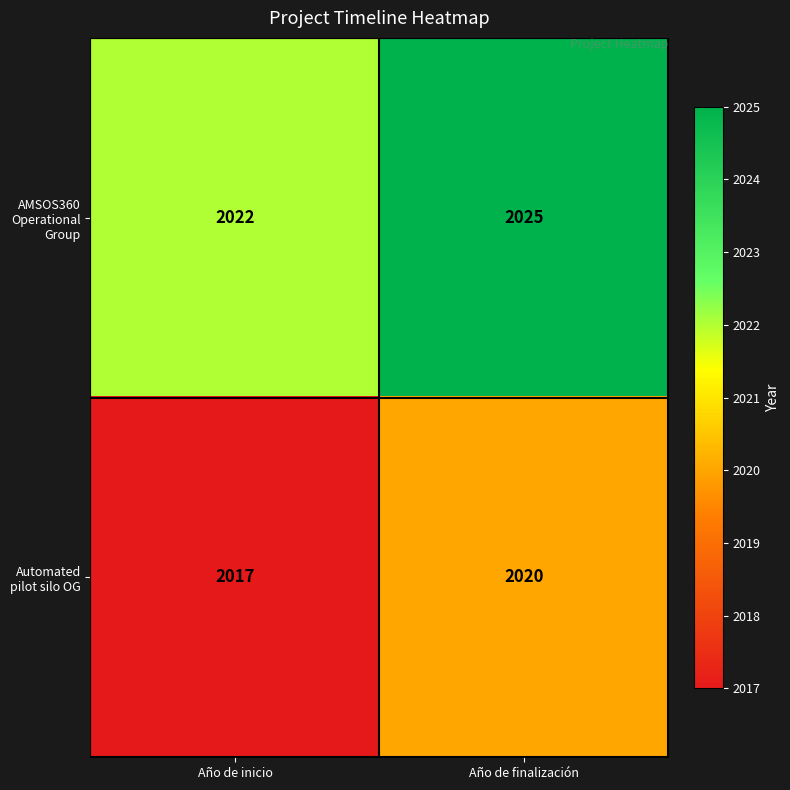

What is the difference between the AMSOS360 Operational Group values at Año de finalización and Año de inicio?

3